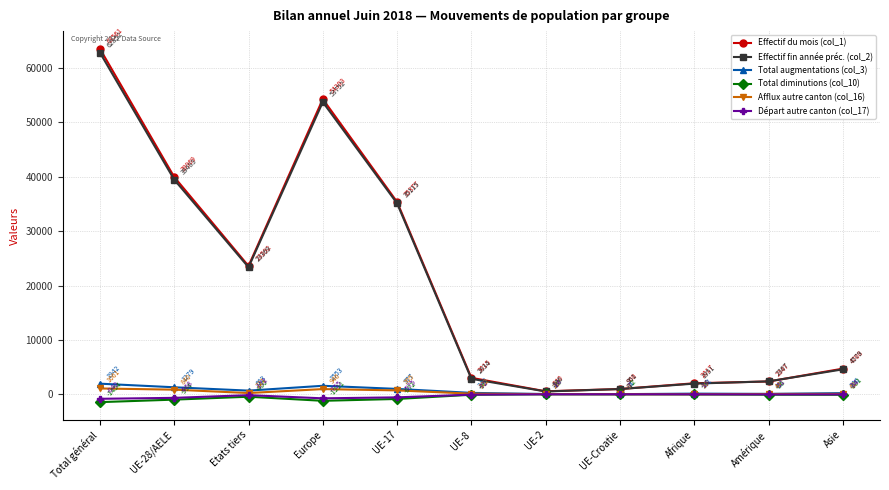

What are all the series names shown in the legend?

Effectif du mois (col_1), Effectif fin année préc. (col_2), Total augmentations (col_3), Total diminutions (col_10), Afflux autre canton (col_16), Départ autre canton (col_17)